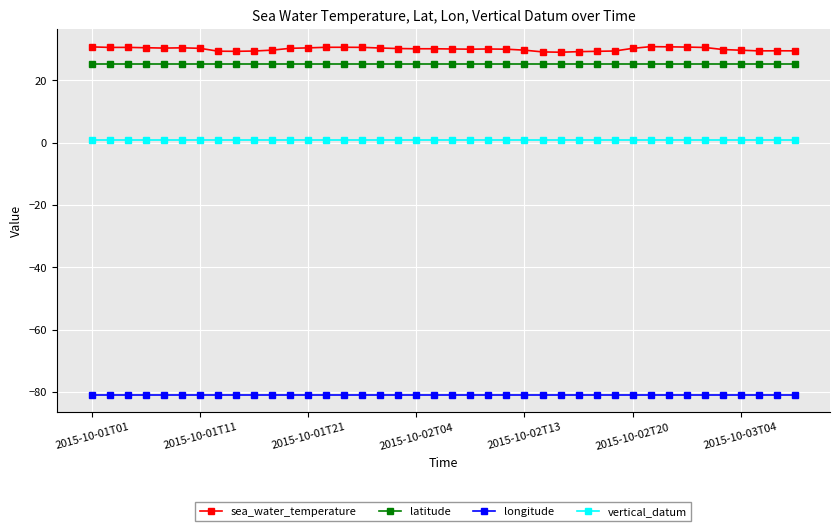

True or false: sea_water_temperature and latitude cross at least once.

False